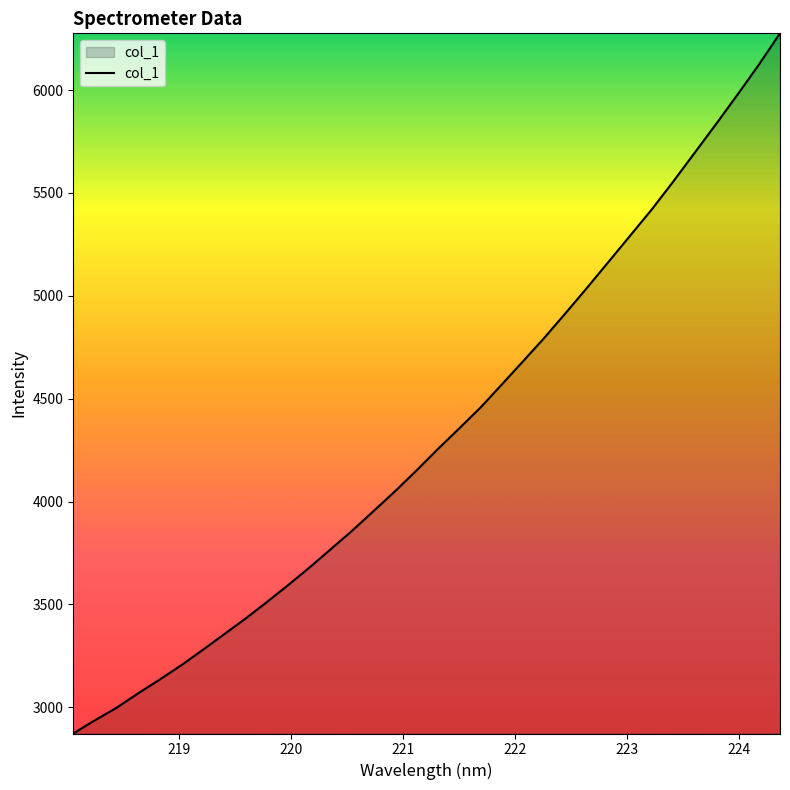

What is the difference between the maximum and minimum values?

3402.9